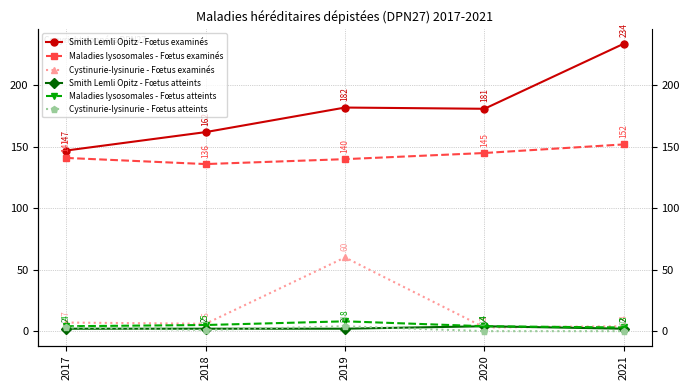

Between 2017 and 2019, which series saw the biggest shift?

Cystinurie-lysinurie - Fœtus examinés